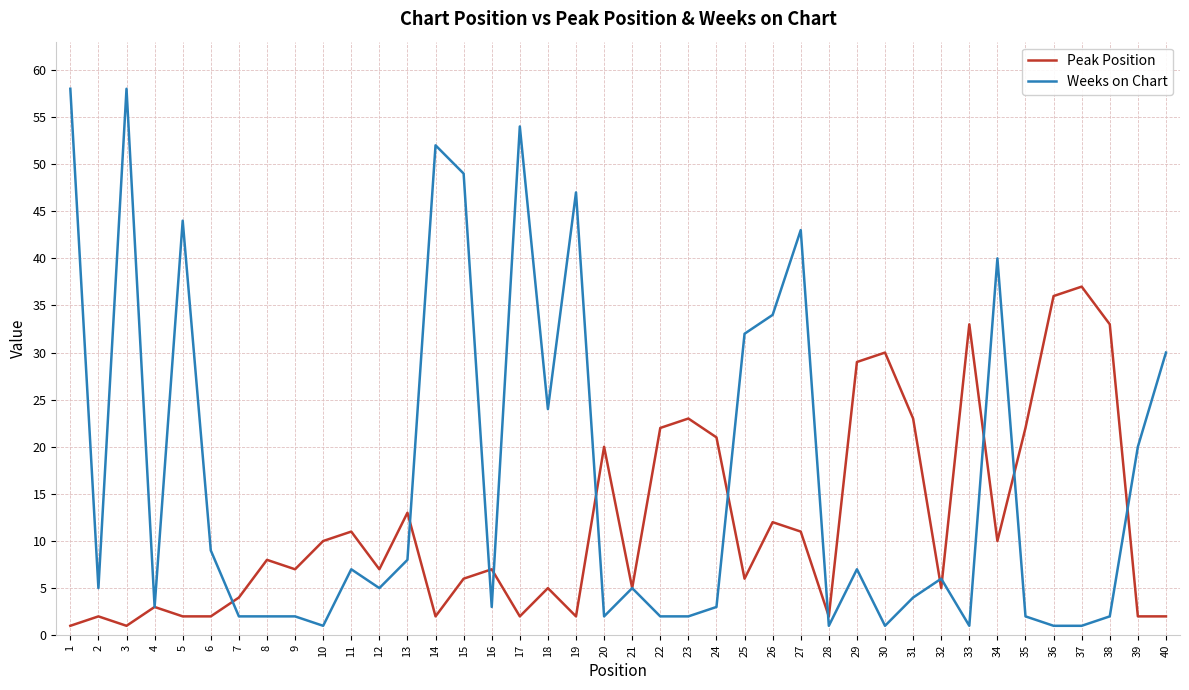

True or false: Peak Position has a value of 29 at 29.

True